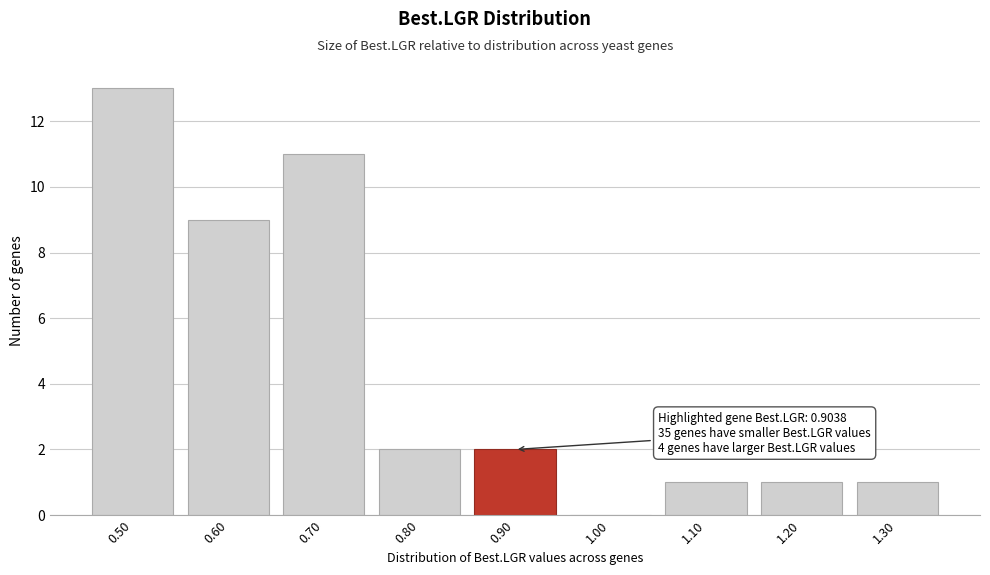

Reading right to left, what are all the values shown in this chart?

1.30=1	1.20=1	1.10=1	1.00=0	0.90=2	0.80=2	0.70=11	0.60=9	0.50=13